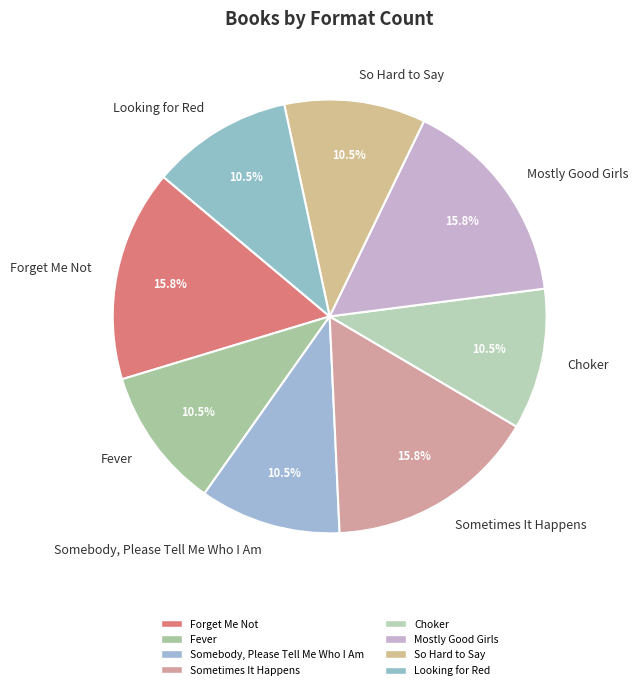

How much of the chart is everything except Sometimes It Happens?

84.2%